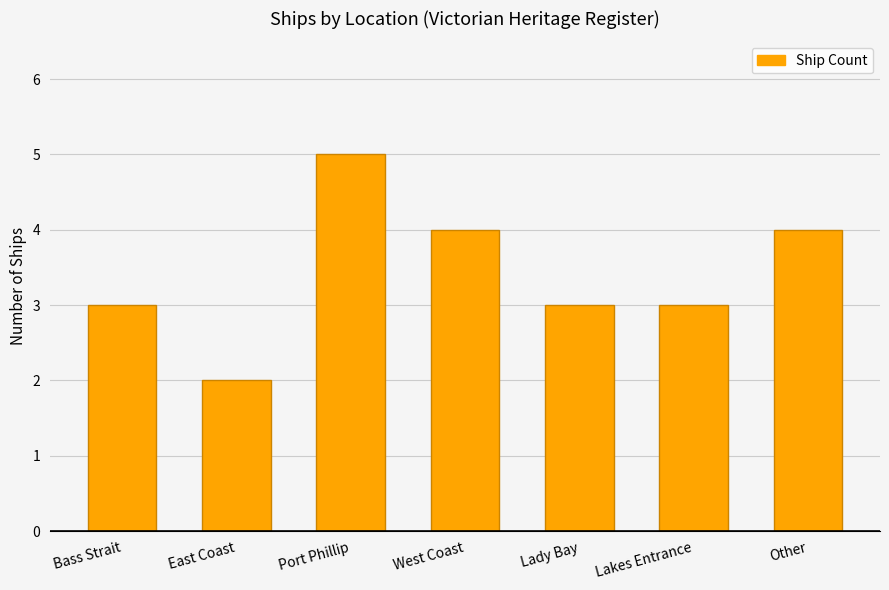

Reading left to right, extract all data points from this chart.

Bass Strait=3	East Coast=2	Port Phillip=5	West Coast=4	Lady Bay=3	Lakes Entrance=3	Other=4